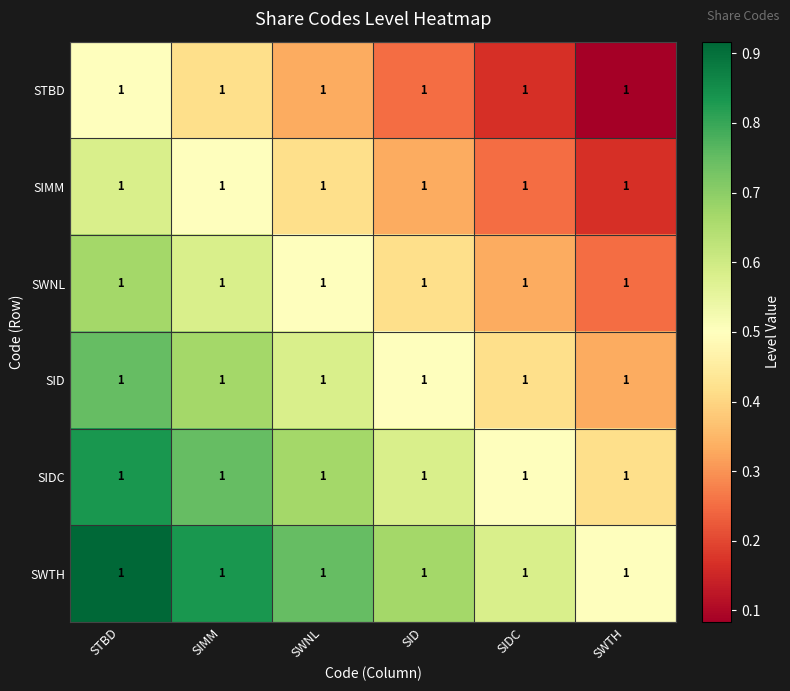

Reading right to left, extract all data points from this chart.

STBD: SWTH=1.0	SIDC=1.0	SID=1.0	SWNL=1.0	SIMM=1.0	STBD=1.0
SIMM: SWTH=1.0	SIDC=1.0	SID=1.0	SWNL=1.0	SIMM=1.0	STBD=1.0
SWNL: SWTH=1.0	SIDC=1.0	SID=1.0	SWNL=1.0	SIMM=1.0	STBD=1.0
SID: SWTH=1.0	SIDC=1.0	SID=1.0	SWNL=1.0	SIMM=1.0	STBD=1.0
SIDC: SWTH=1.0	SIDC=1.0	SID=1.0	SWNL=1.0	SIMM=1.0	STBD=1.0
SWTH: SWTH=1.0	SIDC=1.0	SID=1.0	SWNL=1.0	SIMM=1.0	STBD=1.0